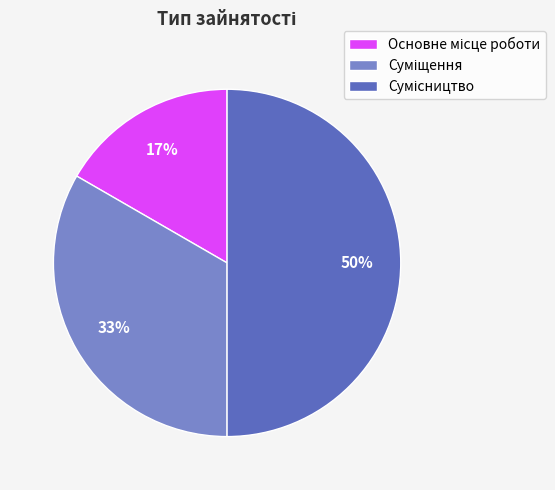

To the nearest percent, what is the average slice percentage?

33%